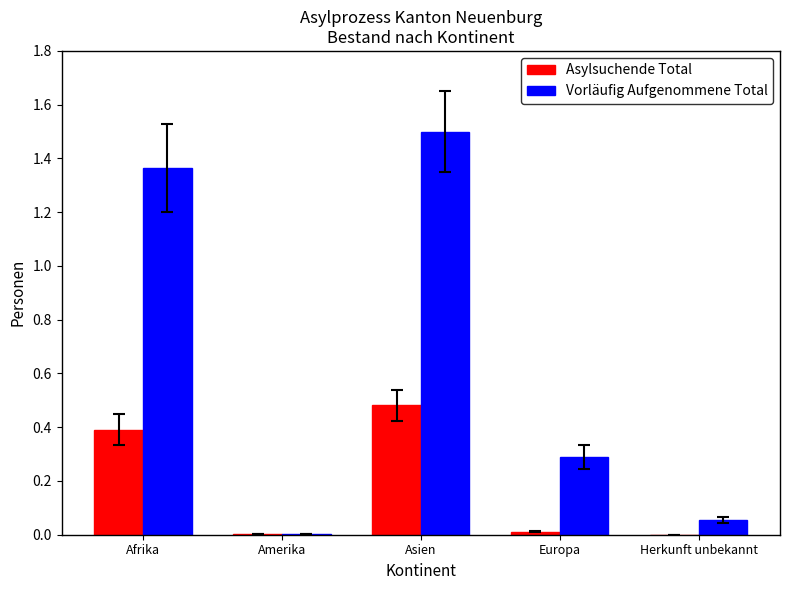

What is the greatest value displayed?

1.5